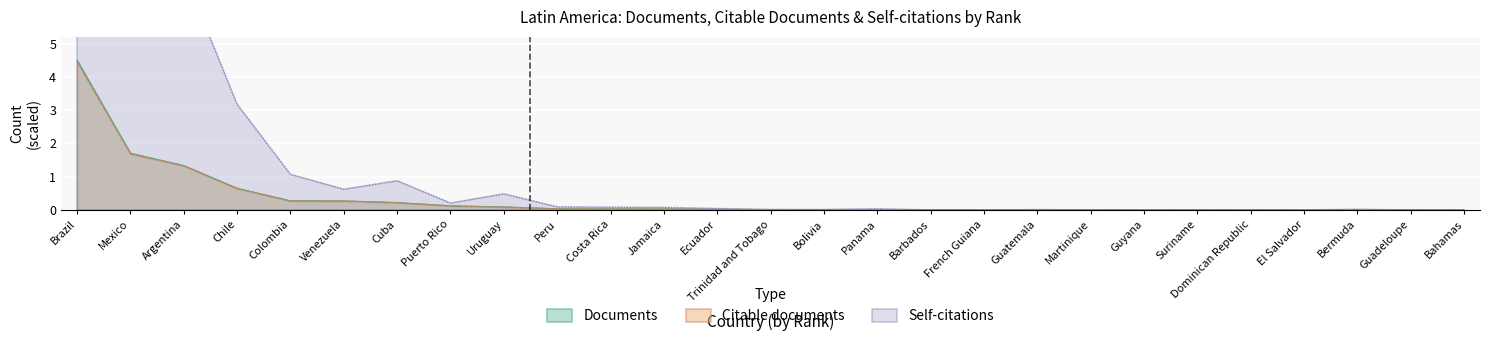

True or false: Citable documents and Documents cross at least once.

False